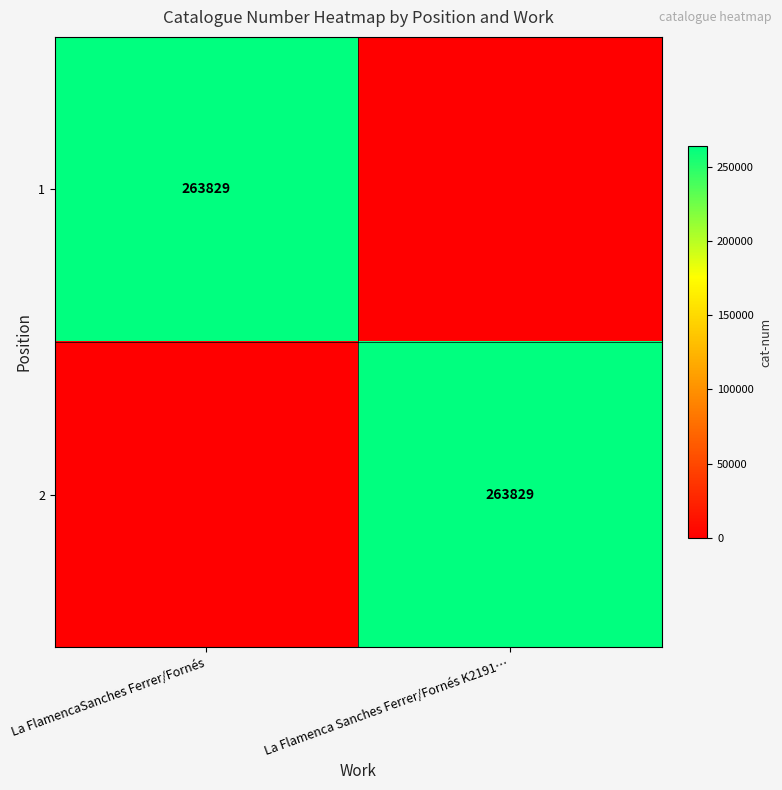

Is it true that 2 equals 263829 at La Flamenca Sanches Ferrer/Fornés K2191…?

True